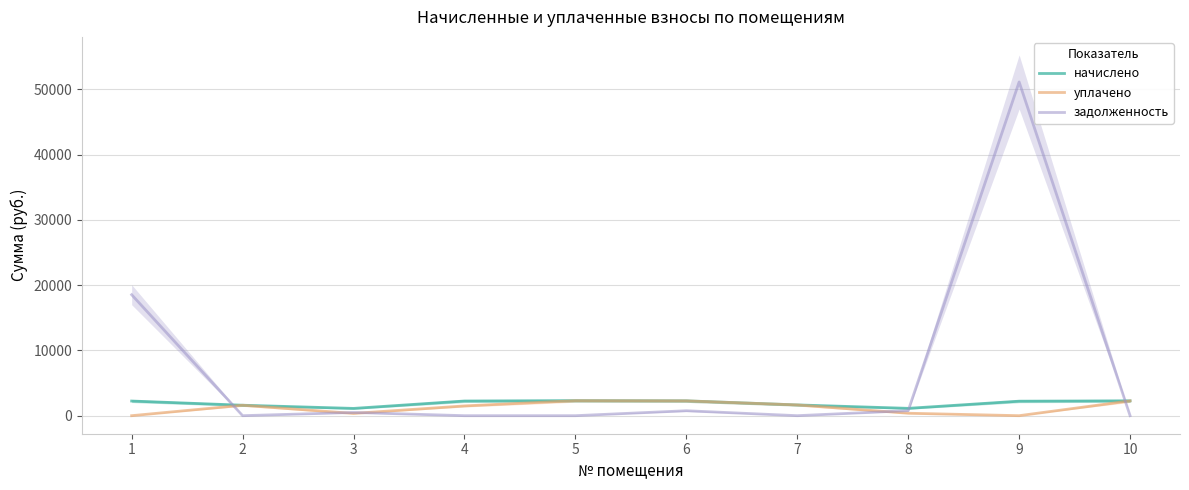

How many lines are shown in the chart?

3